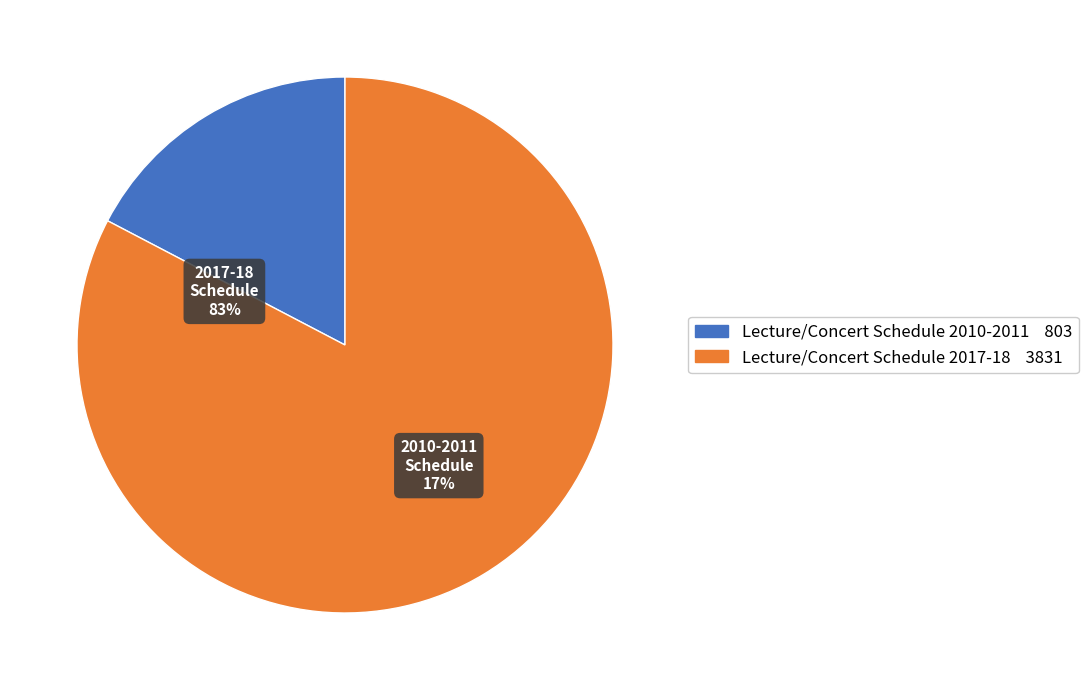

What percentage is the Lecture/Concert Schedule 2017-18 slice, to the nearest percent?

83%